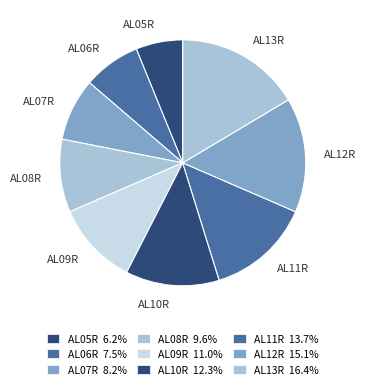

Count the number of slices in the pie.

9